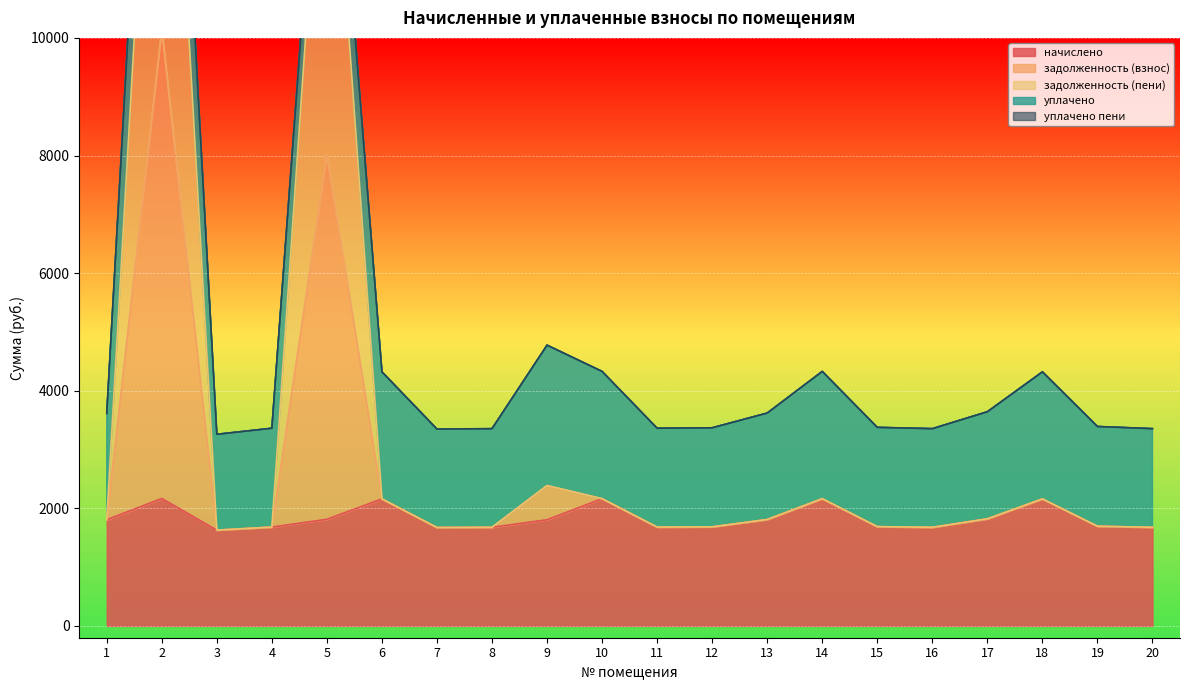

How many interior local valleys does the начислено series have?

4